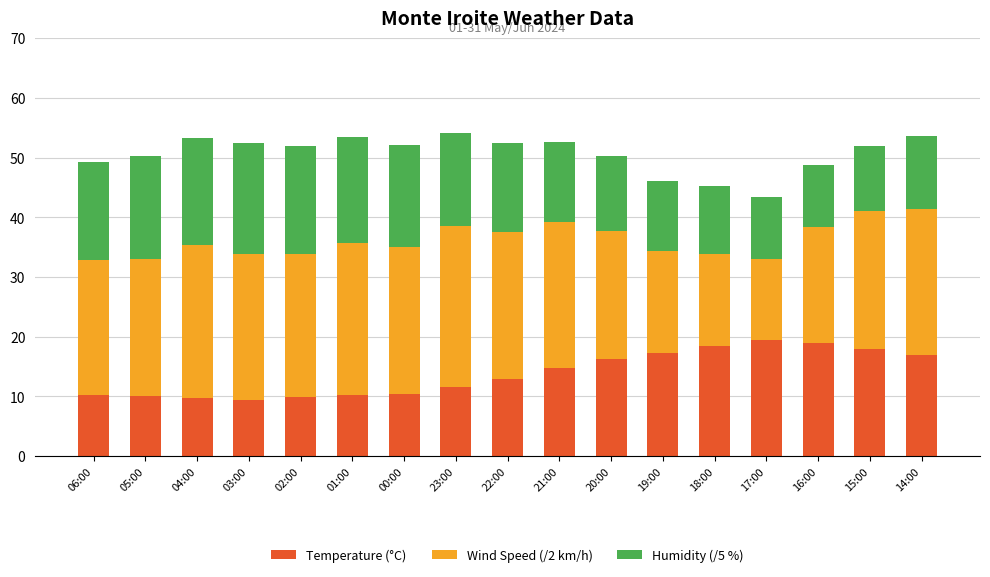

What is the average value of the Temperature (°C) series?

13.8